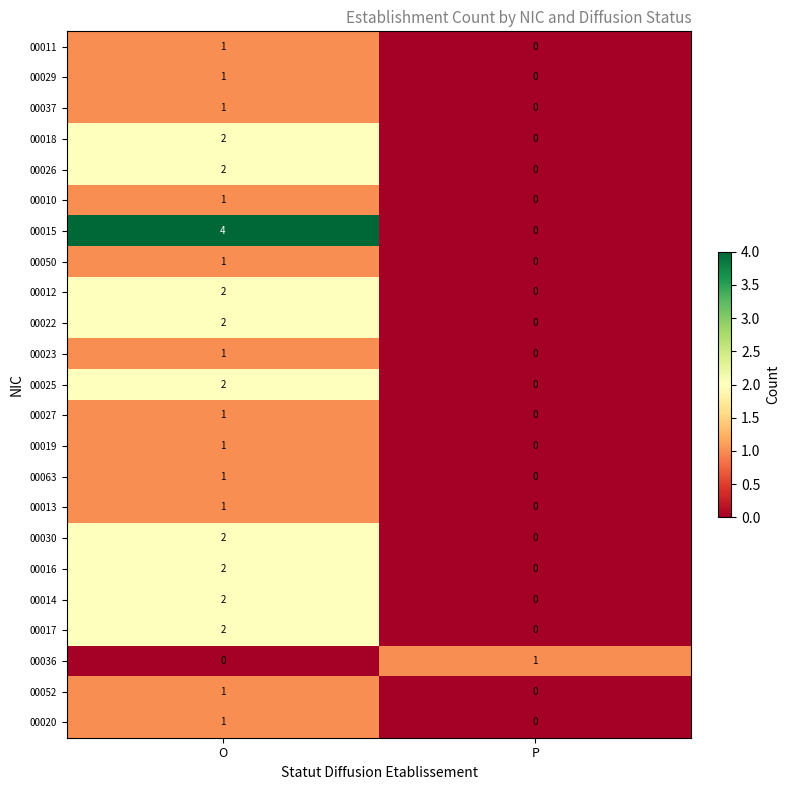

What is the difference between the 00015 values at O and P?

4